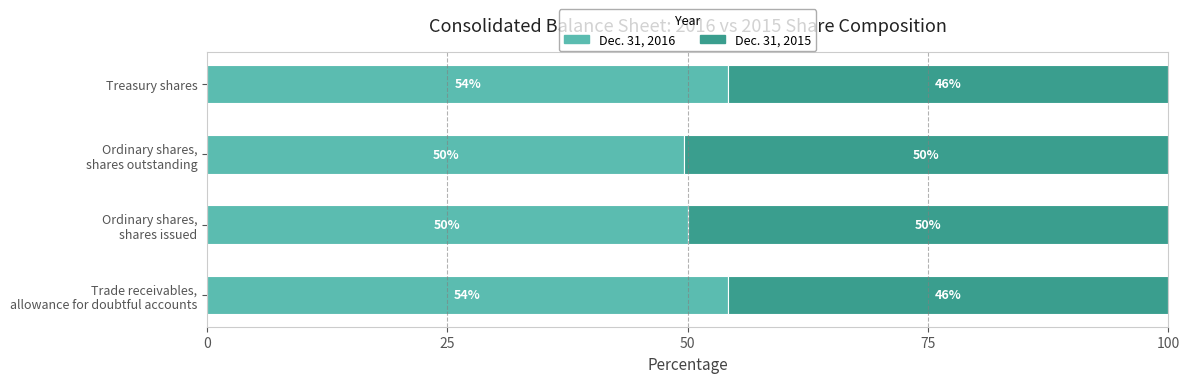

What is the sum of all Dec. 31, 2016 values?

208.0